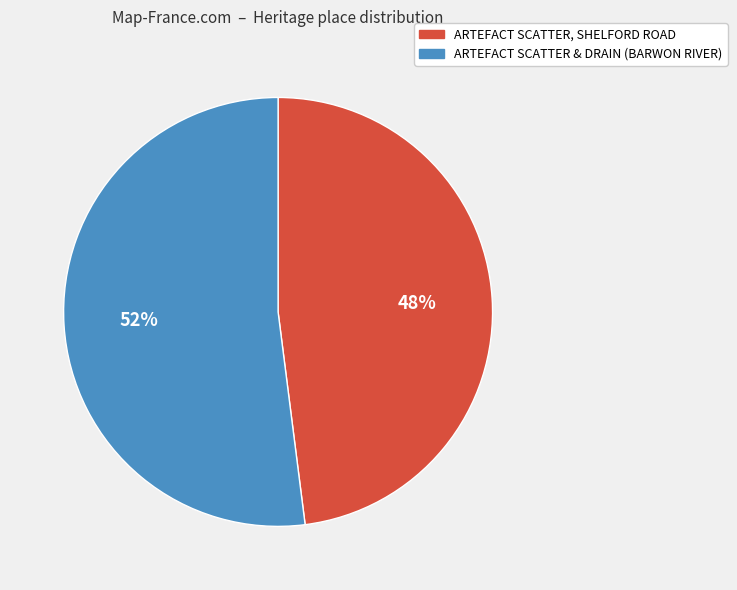

What is the largest slice in the pie chart?

ARTEFACT SCATTER & DRAIN (BARWON RIVER)